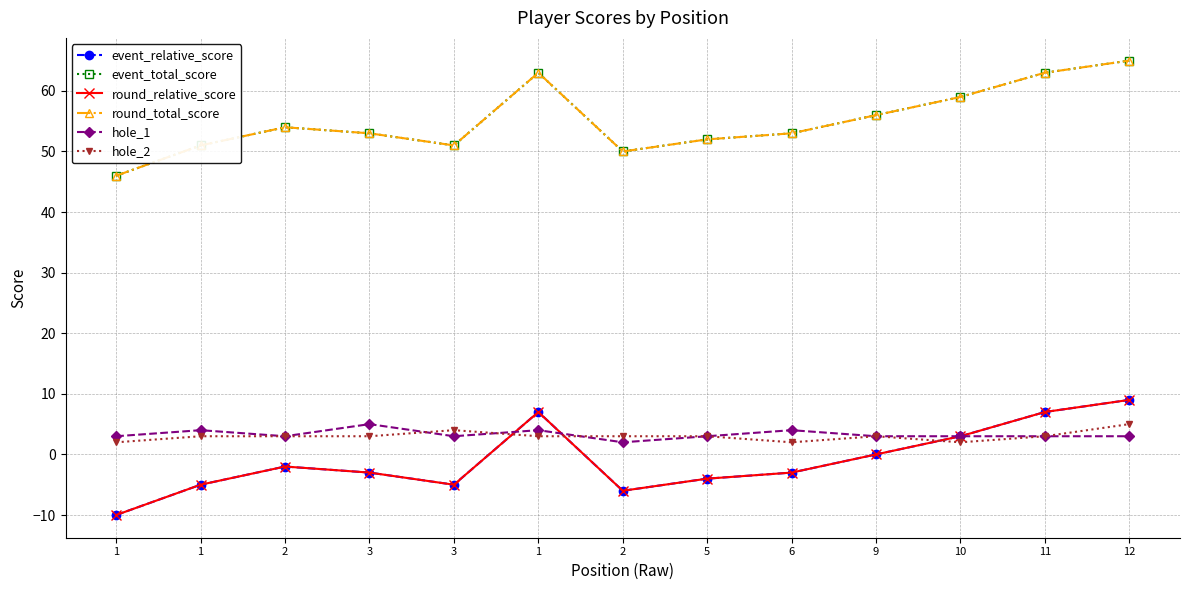

List the labels in order of round_total_score value, largest first.

12, 1, 11, 10, 9, 2, 3, 6, 5, 1, 3, 2, 1